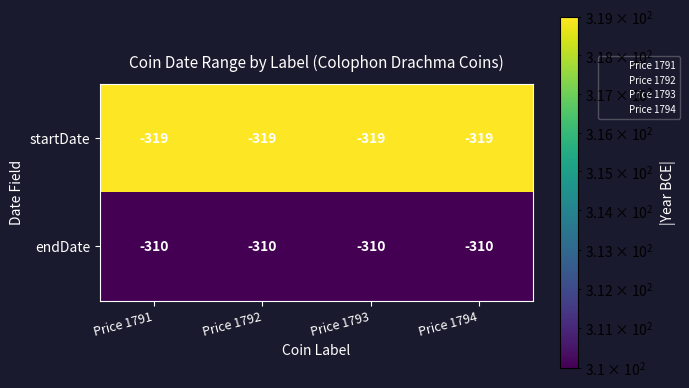

What value does the endDate series have at Price 1792?

-310